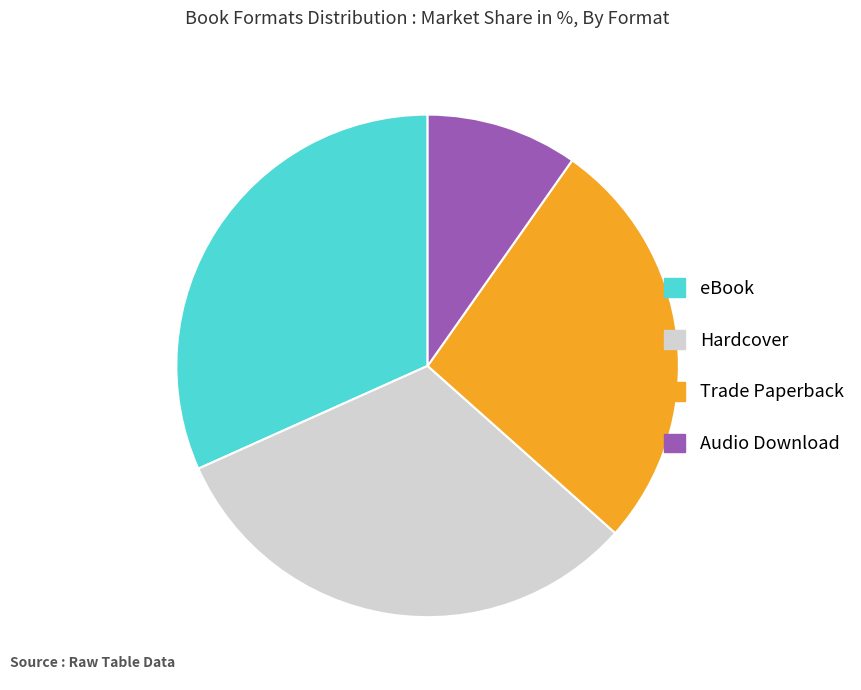

Approximately how many times larger is the value at Trade Paperback compared to eBook?

0.8